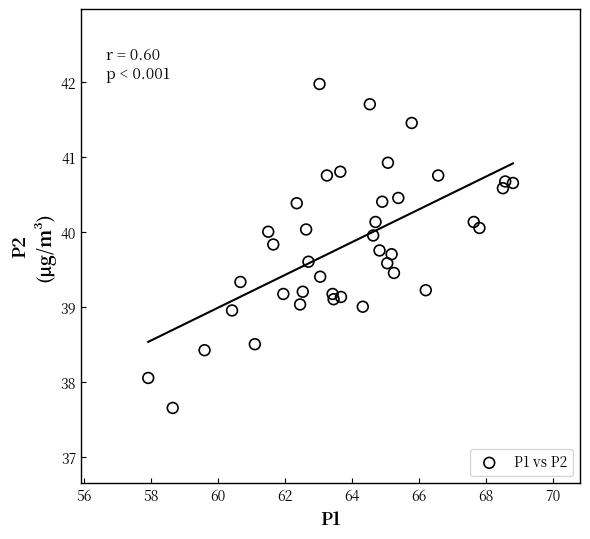

What is the range of X values (max minus min)?

10.9